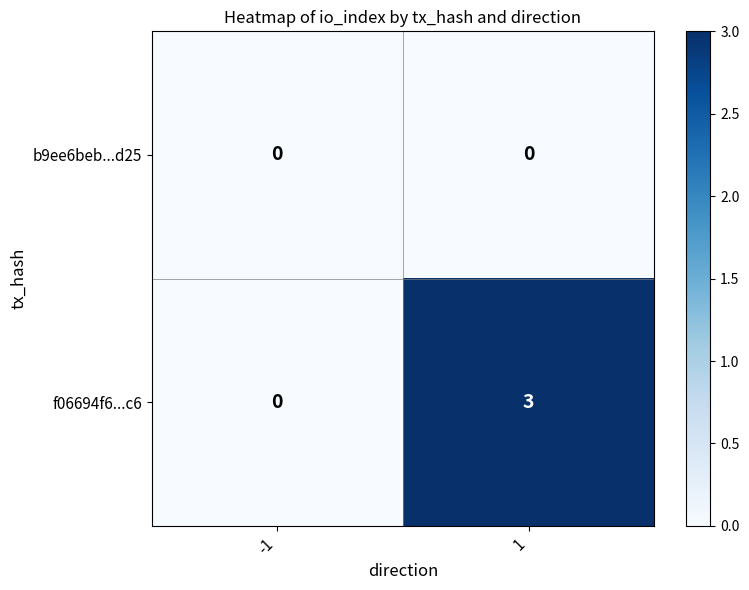

Reading left to right, transcribe all the data shown in this chart.

b9ee6beb...d25: 0	0
f06694f6...c6: 0	3